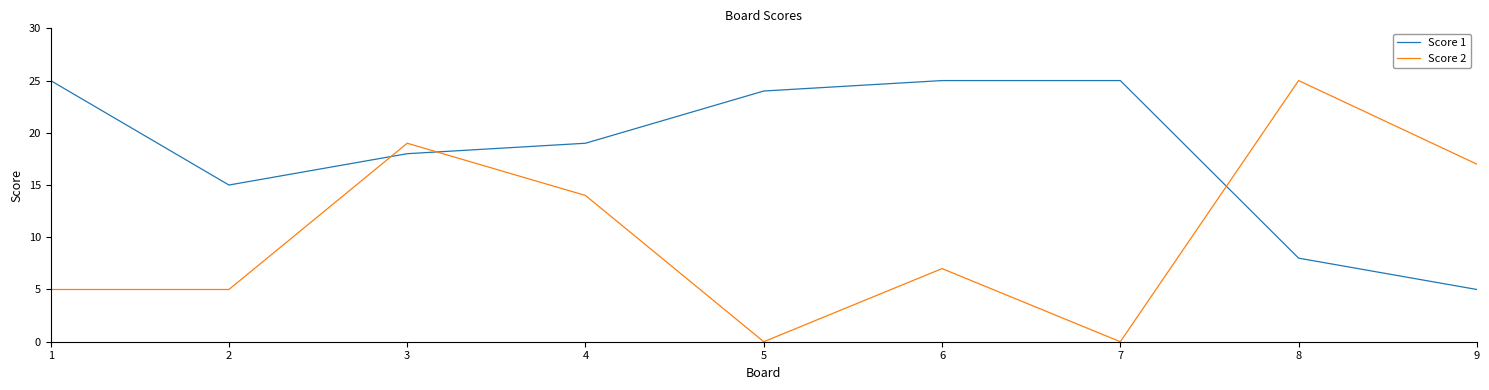

The value of Score 1 at 3 is 26. True or false?

False